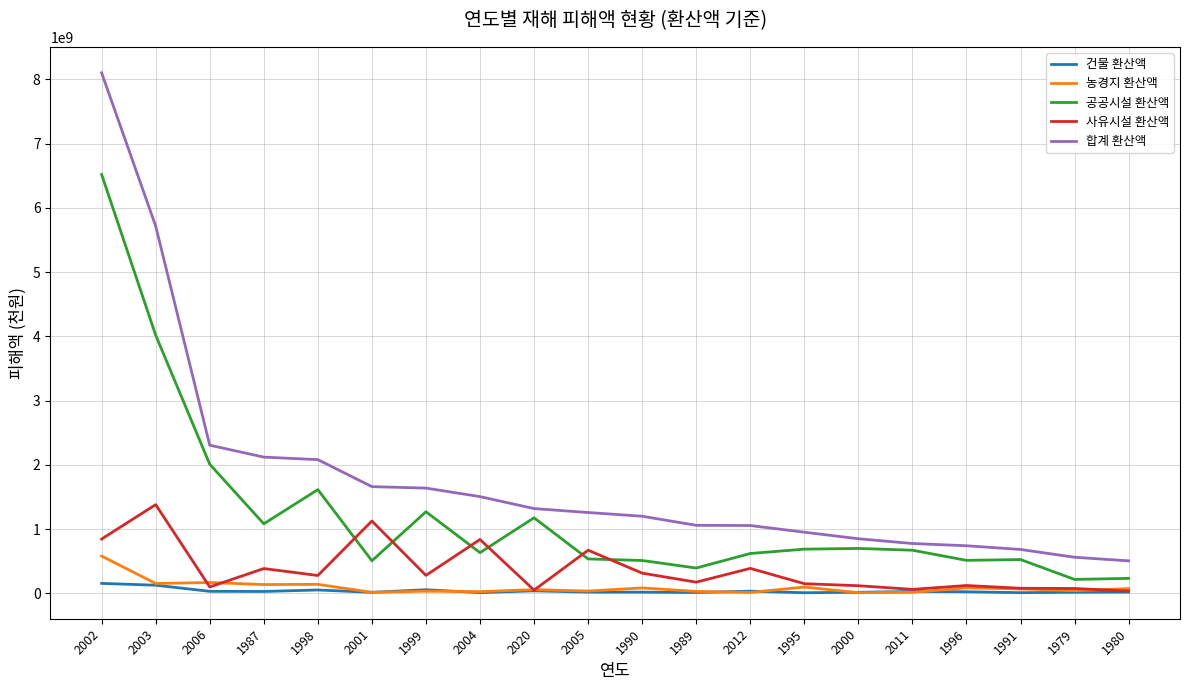

How many lines are shown in the chart?

5